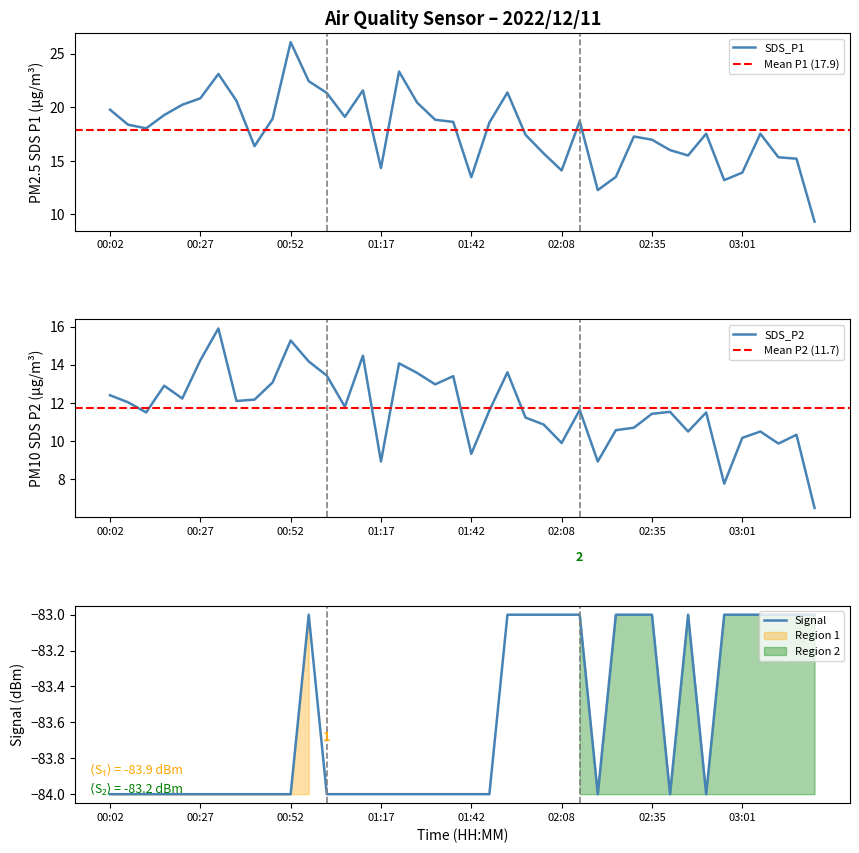

How many values in the SDS_P1 series exceed 18?

21